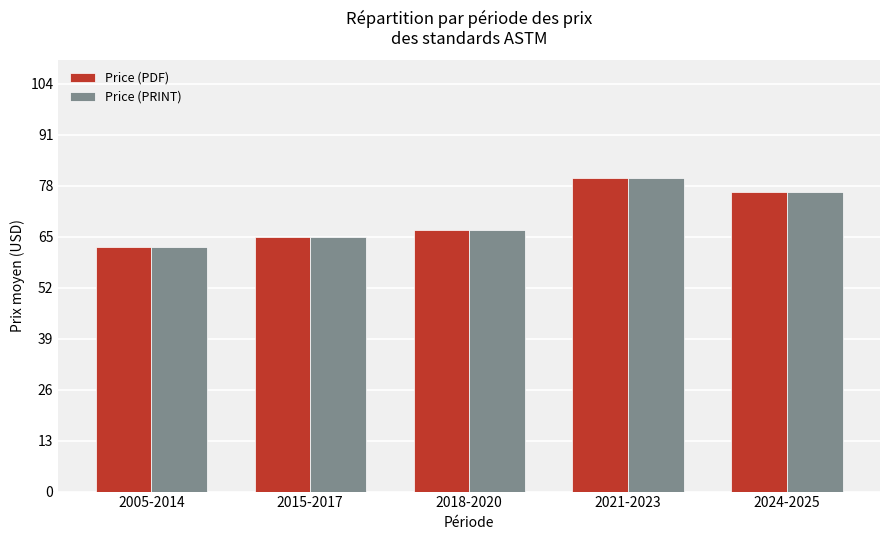

What is the smallest value displayed?

62.3